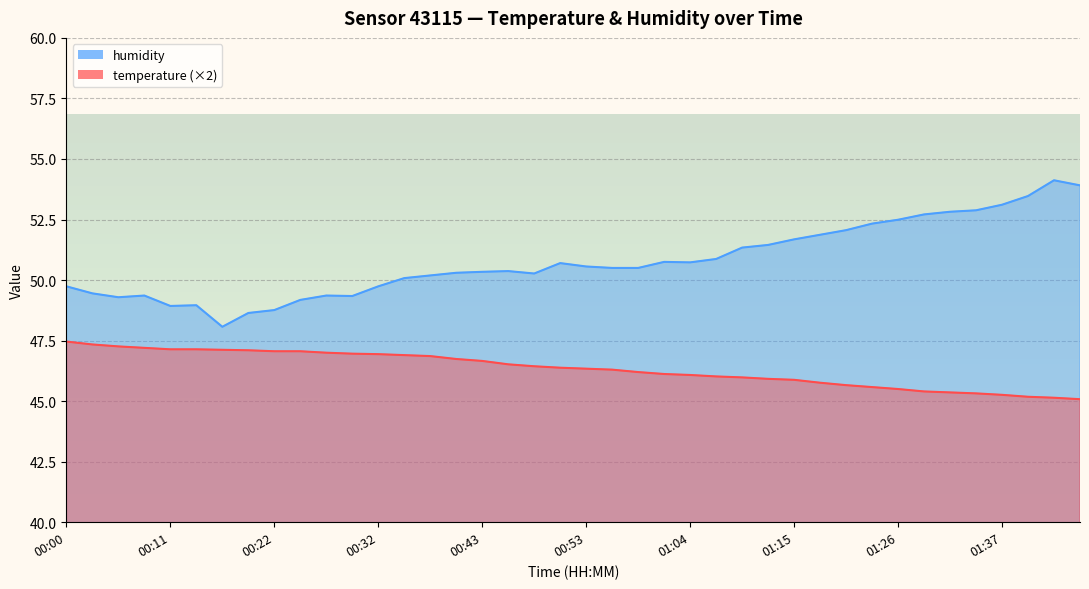

Reading left to right, extract all data points from this chart.

temperature: 47.5	47.3	47.3	47.2	47.1	47.1	47.1	47.1	47.1	47.1	47.0	47.0	46.9	46.9	46.9	46.7	46.7	46.5	46.4	46.4	46.3	46.3	46.2	46.1	46.1	46.0	46.0	45.9	45.9	45.8	45.7	45.6	45.5	45.4	45.4	45.3	45.3	45.2	45.1	45.1
humidity: 49.7	49.5	49.3	49.4	48.9	49.0	48.1	48.6	48.8	49.2	49.4	49.3	49.7	50.1	50.2	50.3	50.3	50.4	50.3	50.7	50.6	50.5	50.5	50.8	50.7	50.9	51.3	51.5	51.7	51.9	52.1	52.3	52.5	52.7	52.8	52.9	53.1	53.5	54.1	53.9